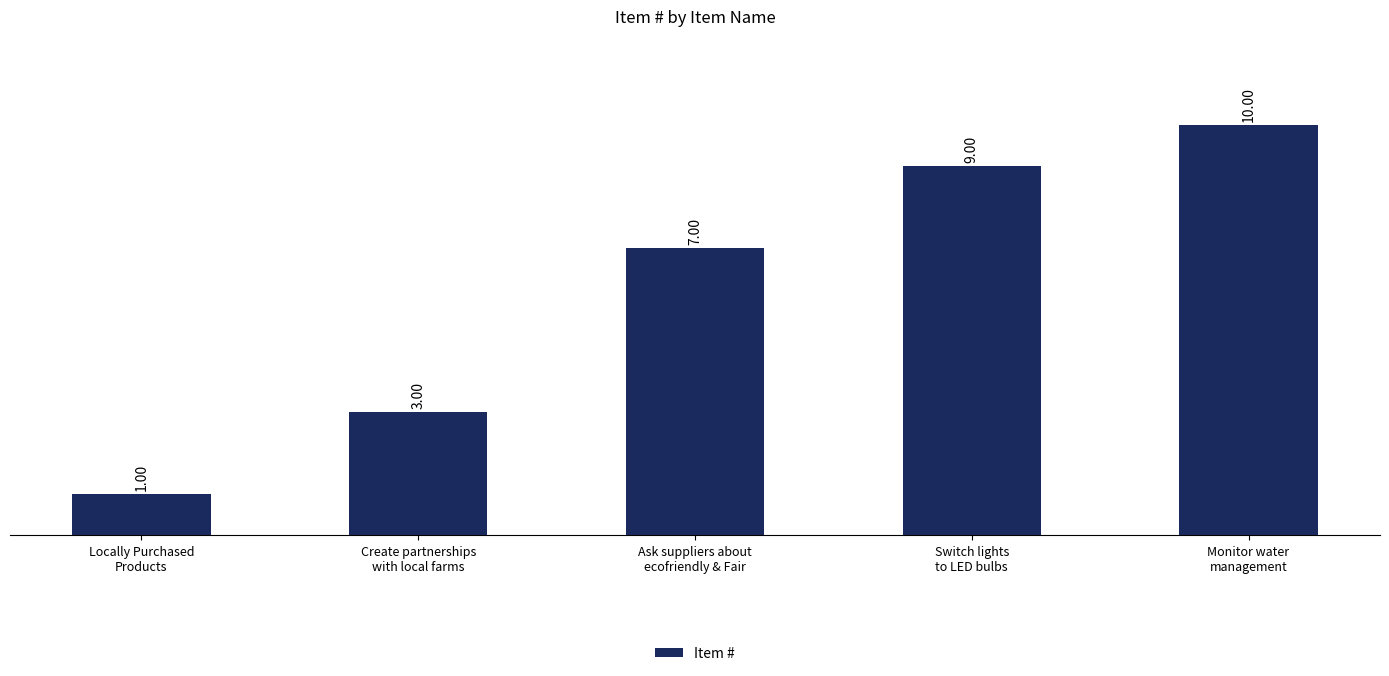

How many data points does each series have?

5